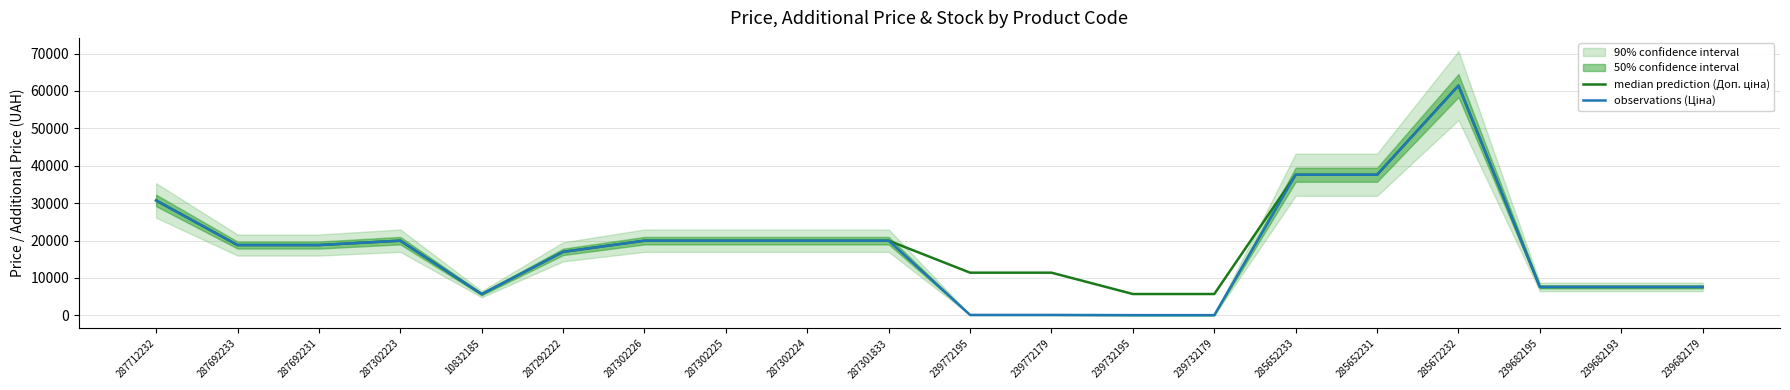

The value of median prediction (Доп. ціна) at 239682179 is 7596.5. True or false?

True